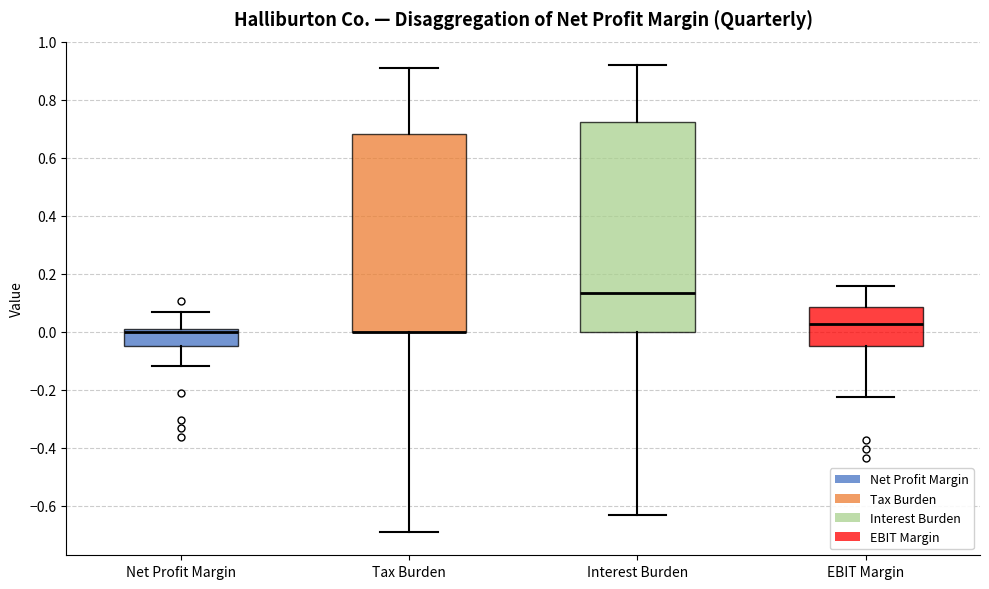

Reading left to right, transcribe this box plot: for each box, give where its median line is, the range the box spans, and where its two whiskers end, as read against the y-axis. The values are not printed on the chart, so give them approximately, as read against the axis.

Net Profit Margin: median 0.00 (just below the box's upper edge), box -0.06 to 0.00, whiskers -0.12 to 0.06
Tax Burden: median 0.00 (drawn on the box's lower edge), box 0.00 to 0.68, whiskers -0.68 to 0.92
Interest Burden: median 0.14, box 0.00 to 0.72, whiskers -0.62 to 0.92
EBIT Margin: median 0.02, box -0.04 to 0.08, whiskers -0.22 to 0.16